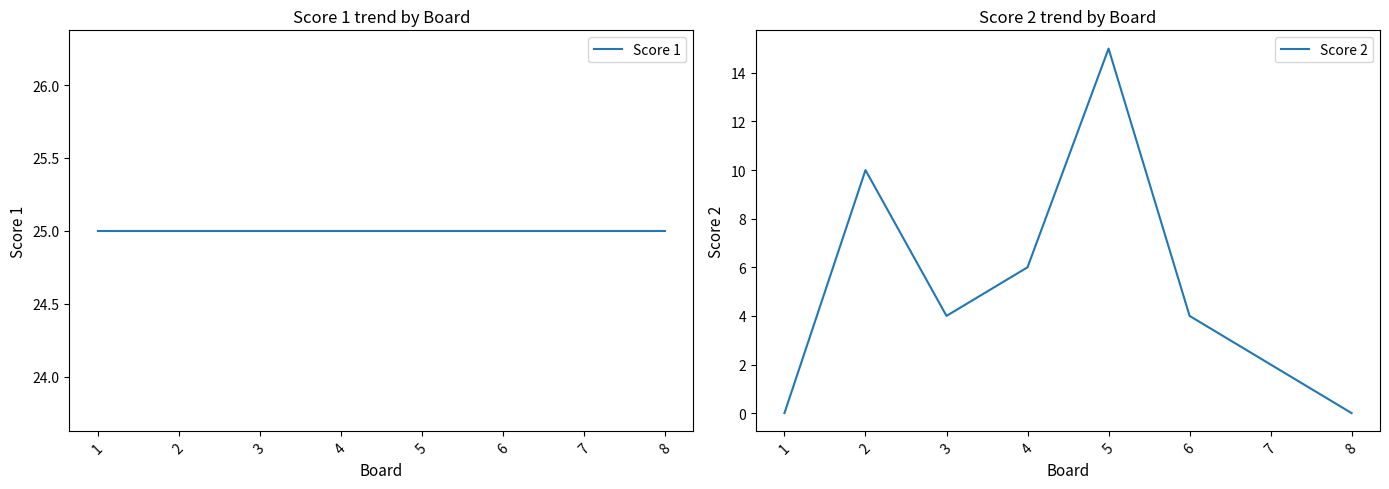

List the series in order of their peak value, highest first.

Score 1, Score 2